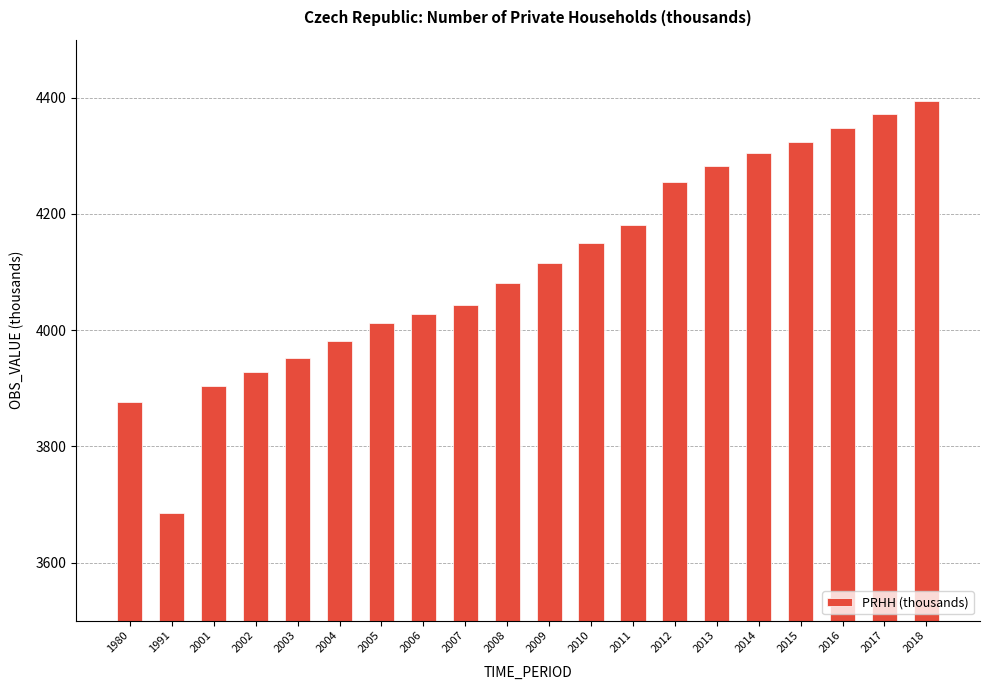

What is the maximum value shown in the chart?

4394.9